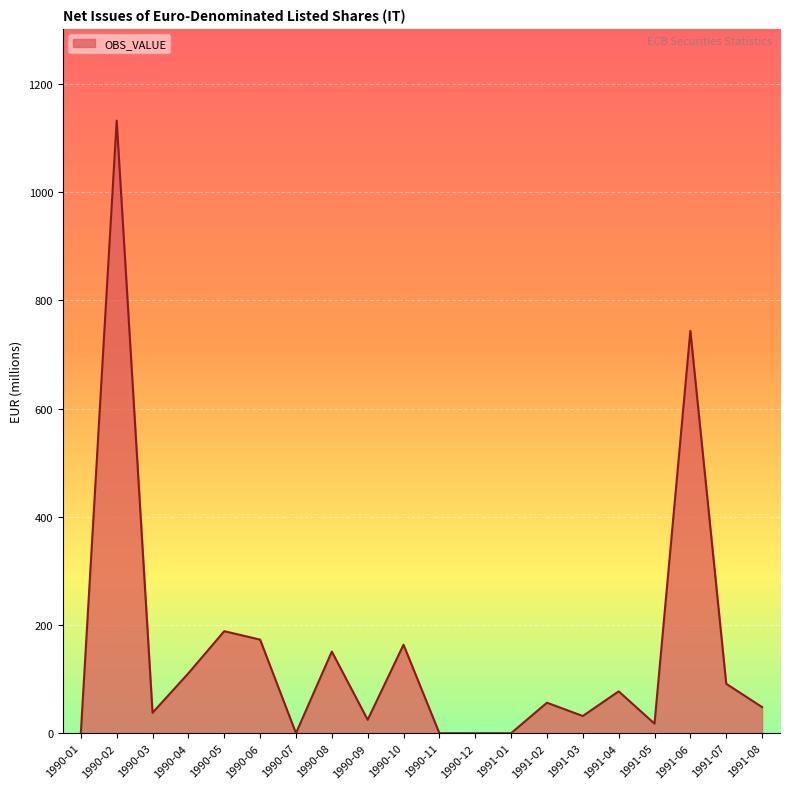

What is the difference between the maximum and second lowest values?

1132.3